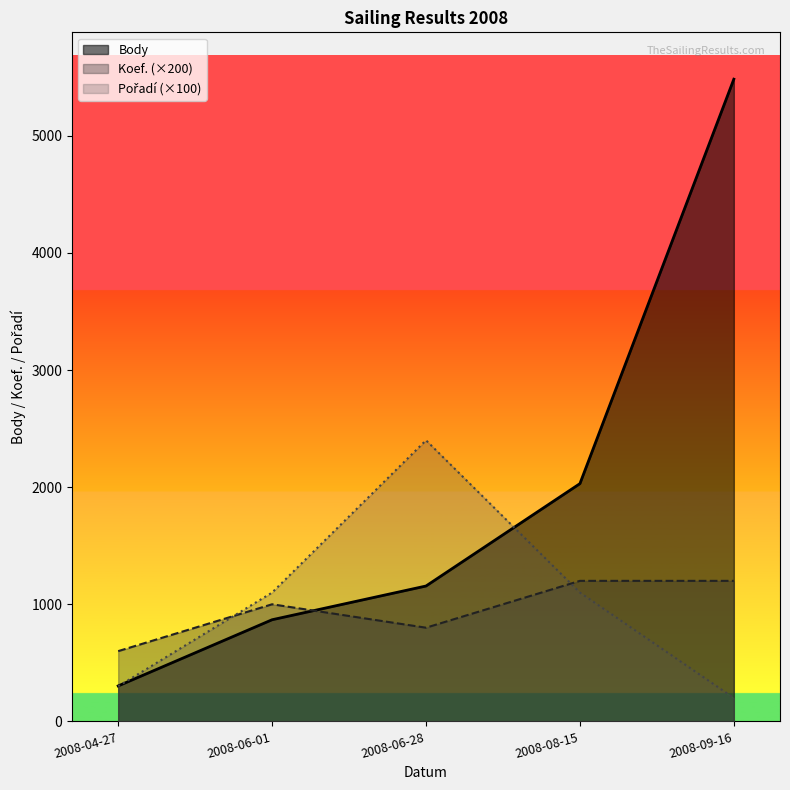

At how many categories does at least one series exceed 4762?

1